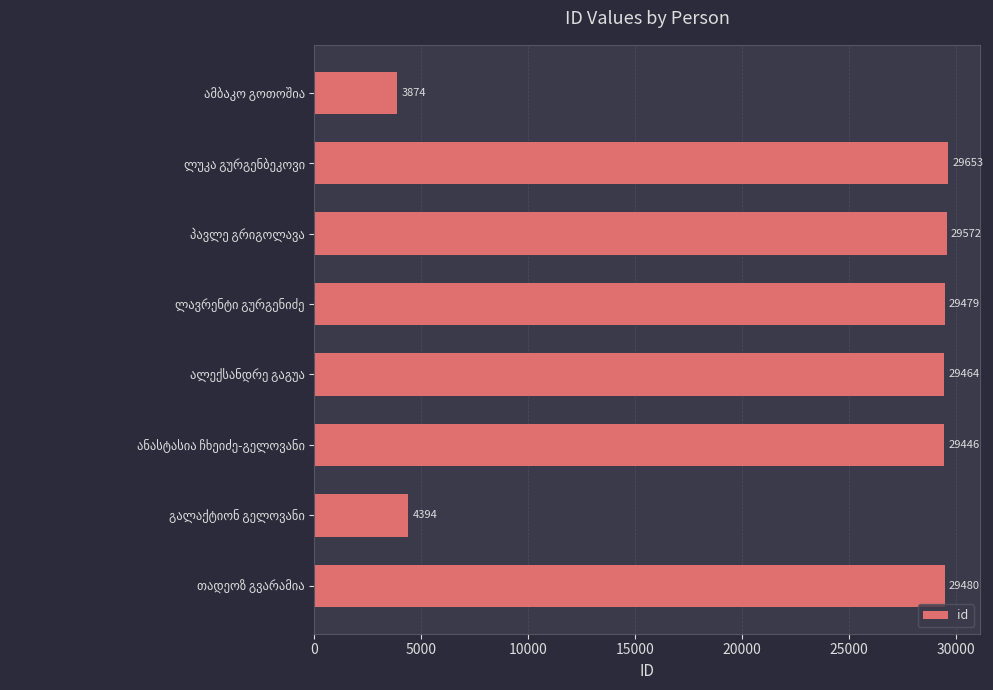

What is the minimum value shown in the chart?

3874